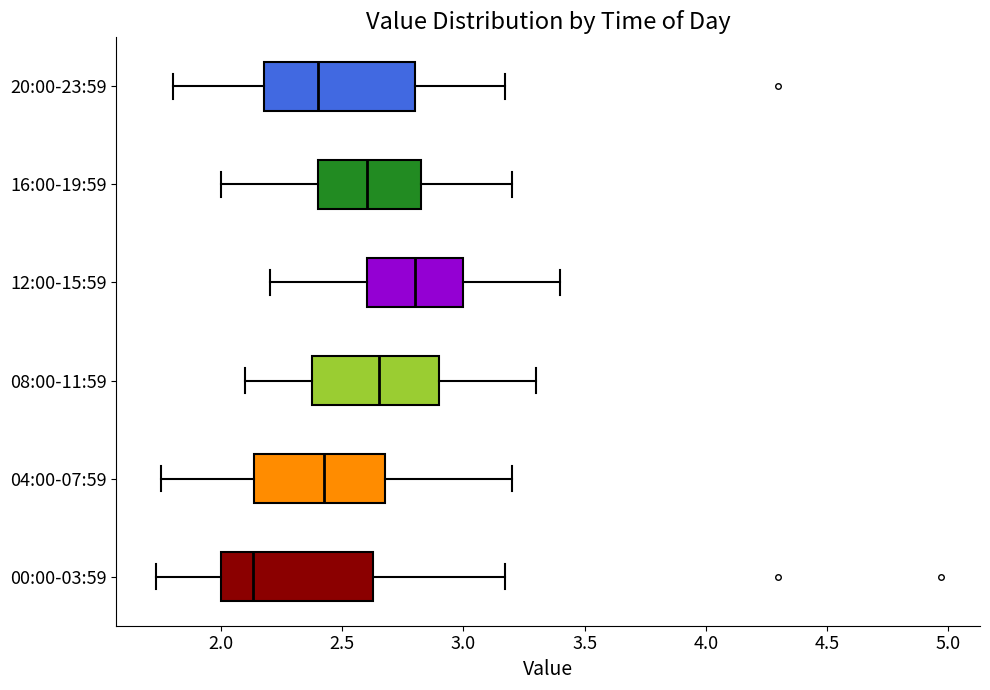

Reading bottom to top, transcribe this box plot: for each box, give where its median line is, the range the box spans, and where its two whiskers end, as read against the x-axis. The values are not printed on the chart, so give them approximately, as read against the axis.

00:00-03:59: median 2.15, box 2.00 to 2.65, whiskers 1.75 to 3.15
04:00-07:59: median 2.45, box 2.15 to 2.70, whiskers 1.75 to 3.20
08:00-11:59: median 2.65, box 2.40 to 2.90, whiskers 2.10 to 3.30
12:00-15:59: median 2.80, box 2.60 to 3.00, whiskers 2.20 to 3.40
16:00-19:59: median 2.60, box 2.40 to 2.85, whiskers 2.00 to 3.20
20:00-23:59: median 2.40, box 2.20 to 2.80, whiskers 1.80 to 3.15